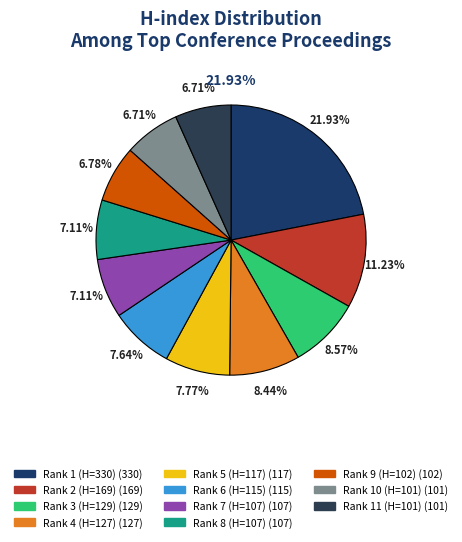

What portion of the pie excludes Rank 1 (H=330)?

78.1%